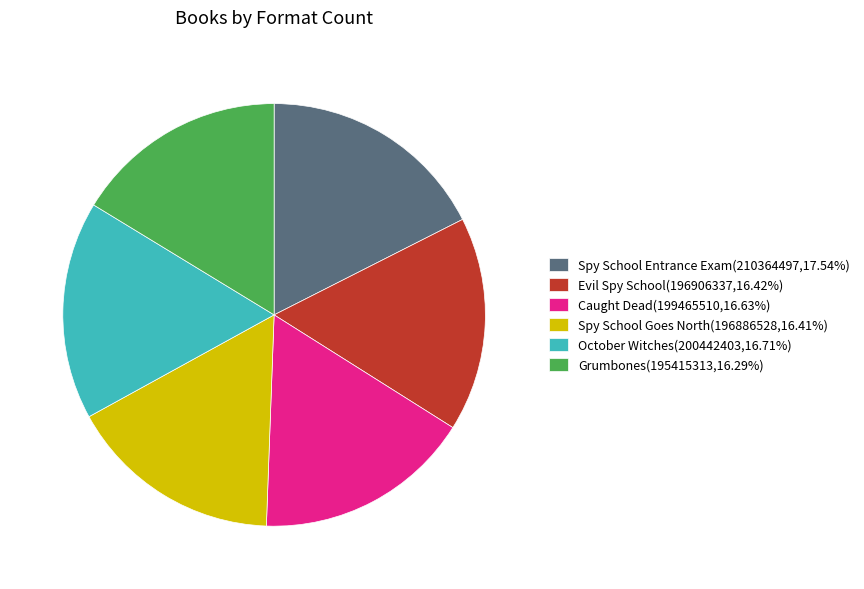

Is there a majority slice in this chart?

No